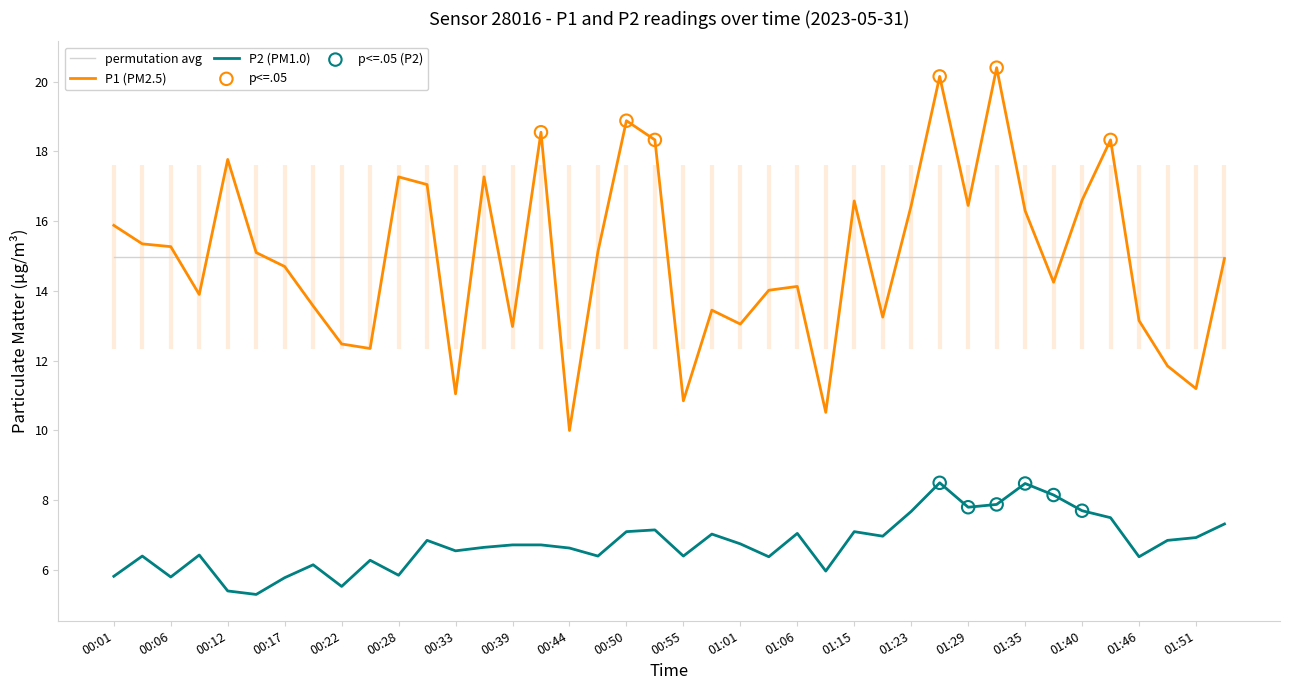

Which series contains the lowest Y value?

P2